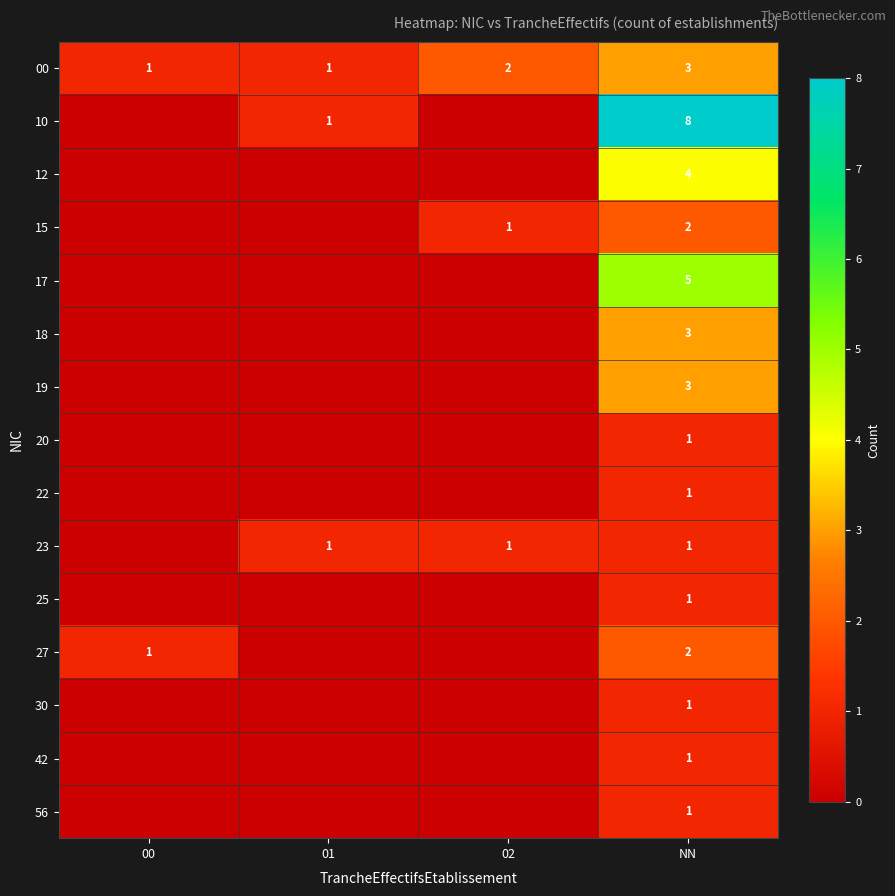

Which label corresponds to the largest value in the chart?

NN